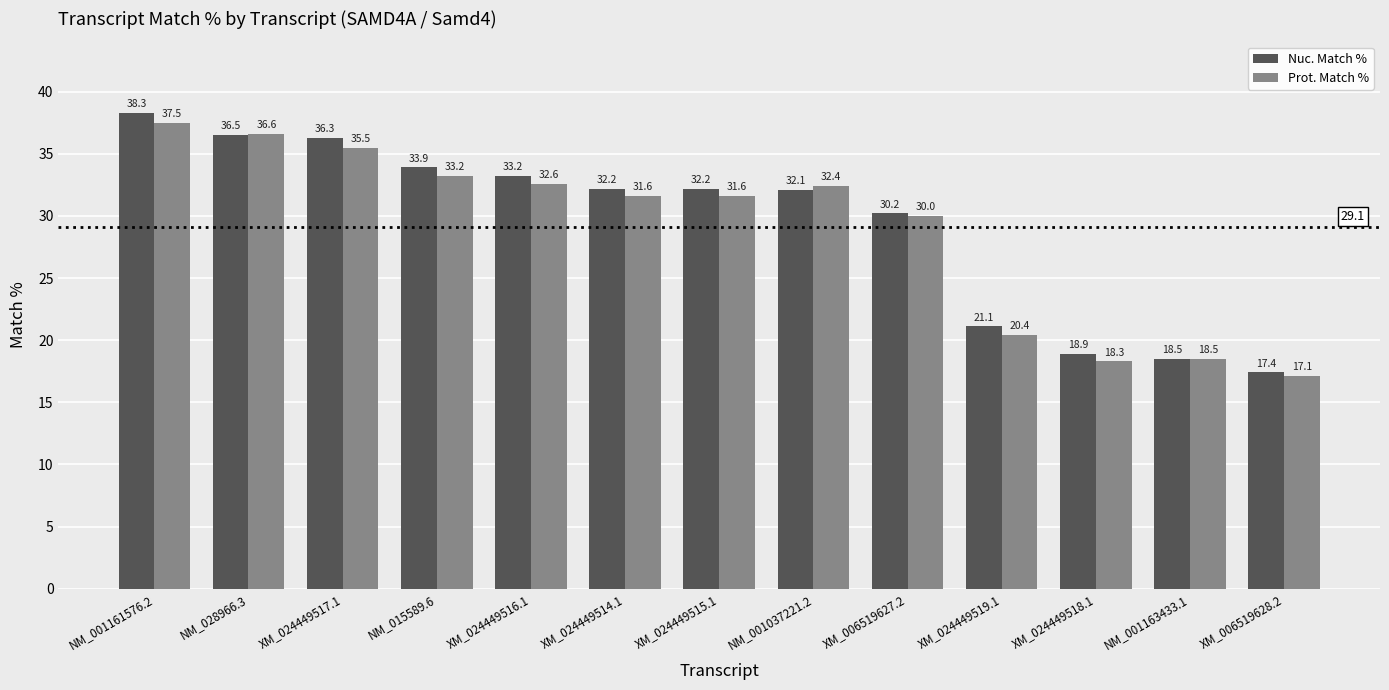

Reading right to left, list all the values displayed in this chart.

Nuc. Match %: XM_006519628.2=17.4	NM_001163433.1=18.5	XM_024449518.1=18.9	XM_024449519.1=21.1	XM_006519627.2=30.2	NM_001037221.2=32.1	XM_024449515.1=32.2	XM_024449514.1=32.2	XM_024449516.1=33.2	NM_015589.6=33.9	XM_024449517.1=36.3	NM_028966.3=36.5	NM_001161576.2=38.3
Prot. Match %: XM_006519628.2=17.1	NM_001163433.1=18.5	XM_024449518.1=18.3	XM_024449519.1=20.4	XM_006519627.2=30.0	NM_001037221.2=32.4	XM_024449515.1=31.6	XM_024449514.1=31.6	XM_024449516.1=32.6	NM_015589.6=33.2	XM_024449517.1=35.5	NM_028966.3=36.6	NM_001161576.2=37.5